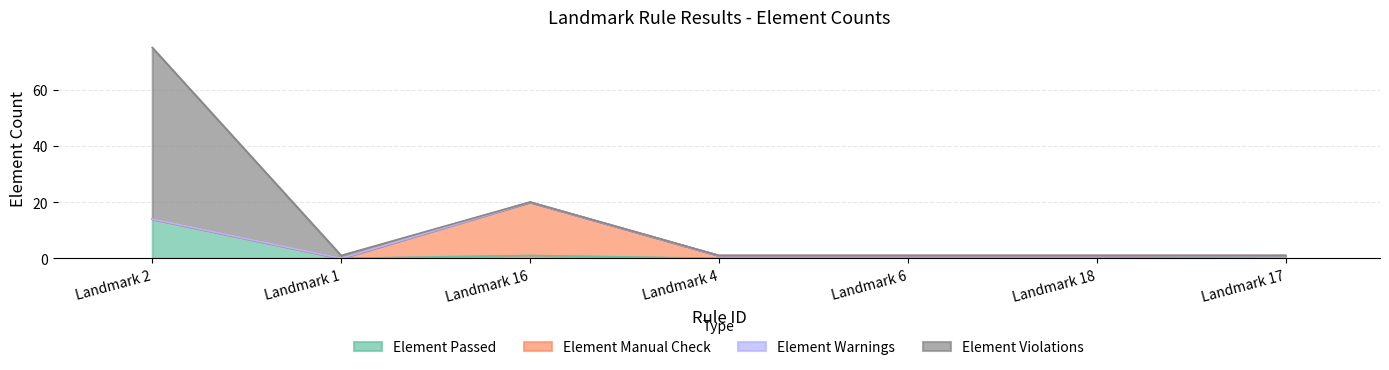

How many values in the Element Passed series exceed 0?

3